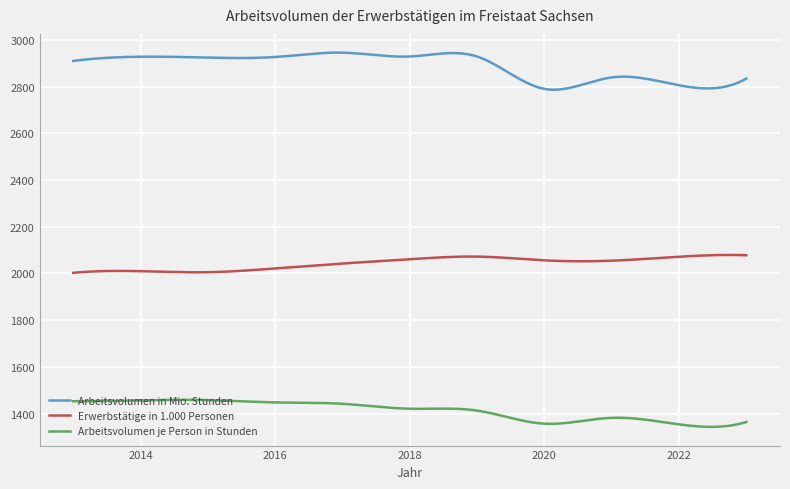

What are all the series names shown in the legend?

Arbeitsvolumen in Mio. Stunden, Erwerbstätige in 1.000 Personen, Arbeitsvolumen je Person in Stunden